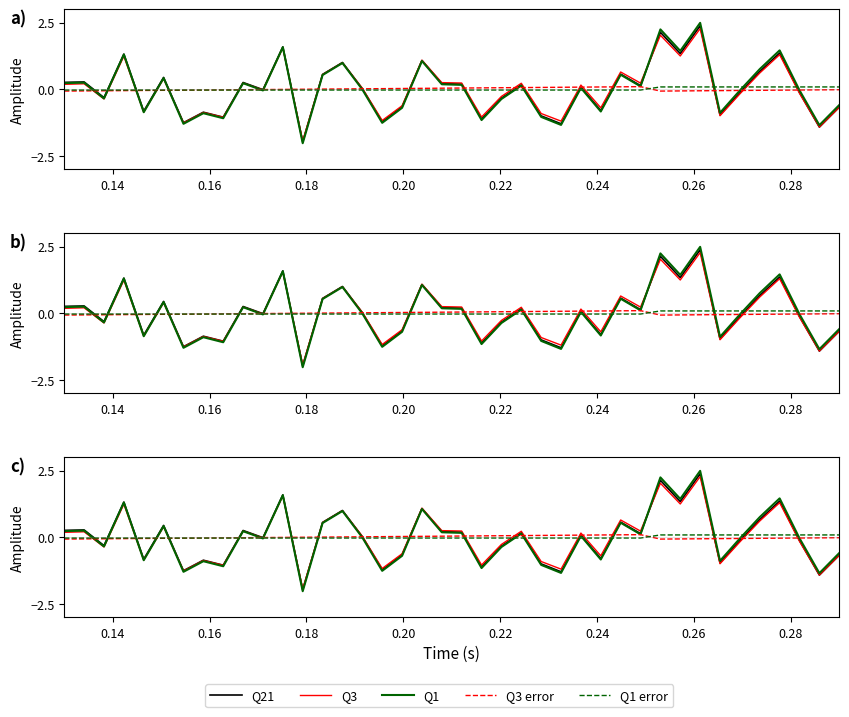

True or false: Q1 and Q21 cross at least once.

True